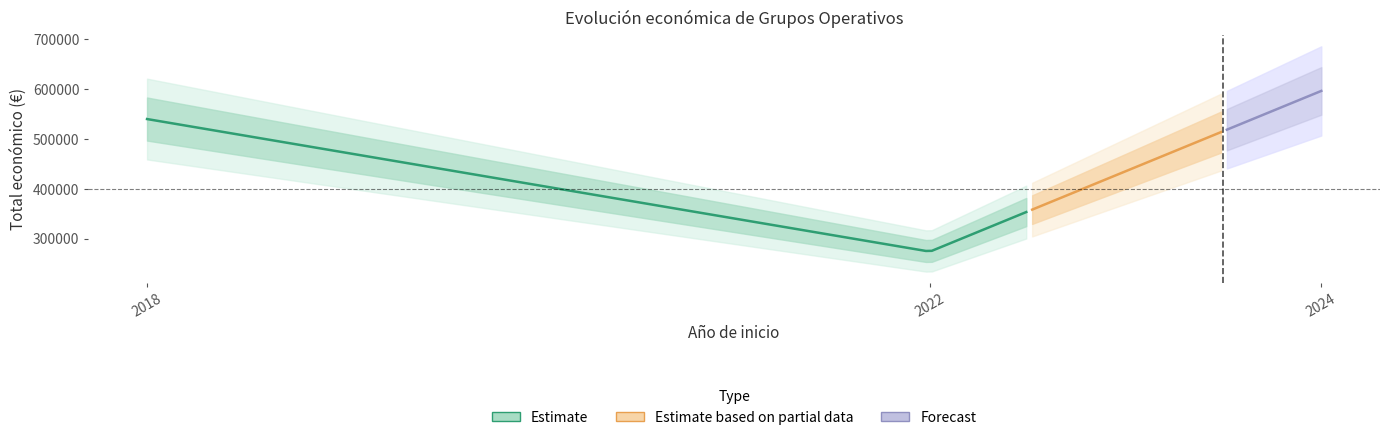

List the labels in order of value, smallest first.

2022, 2018, 2024